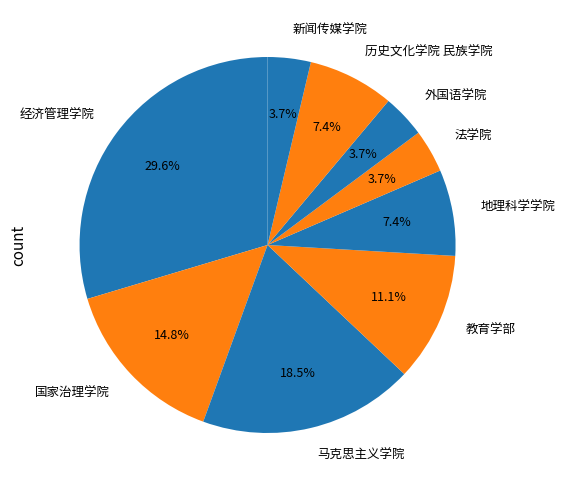

Count the number of slices in the pie.

9